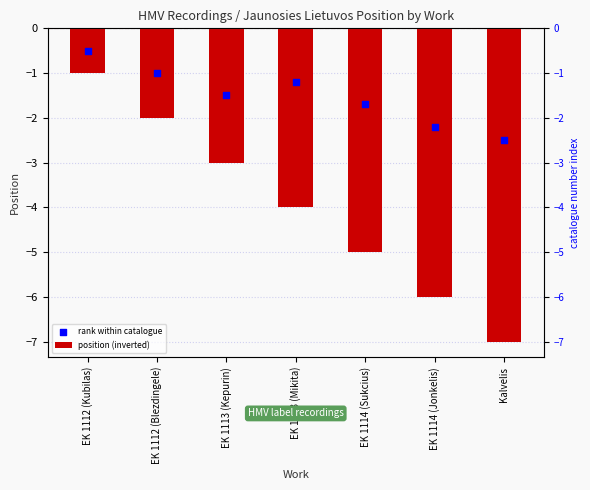

At which category is the sum across all series the highest?

EK 1112 (Kubilas)